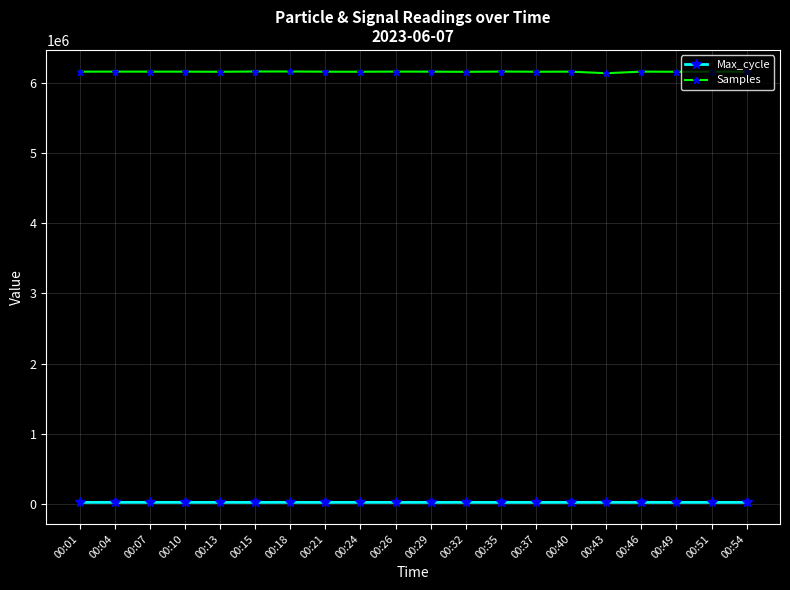

At how many categories does at least one series exceed 1841265?

20